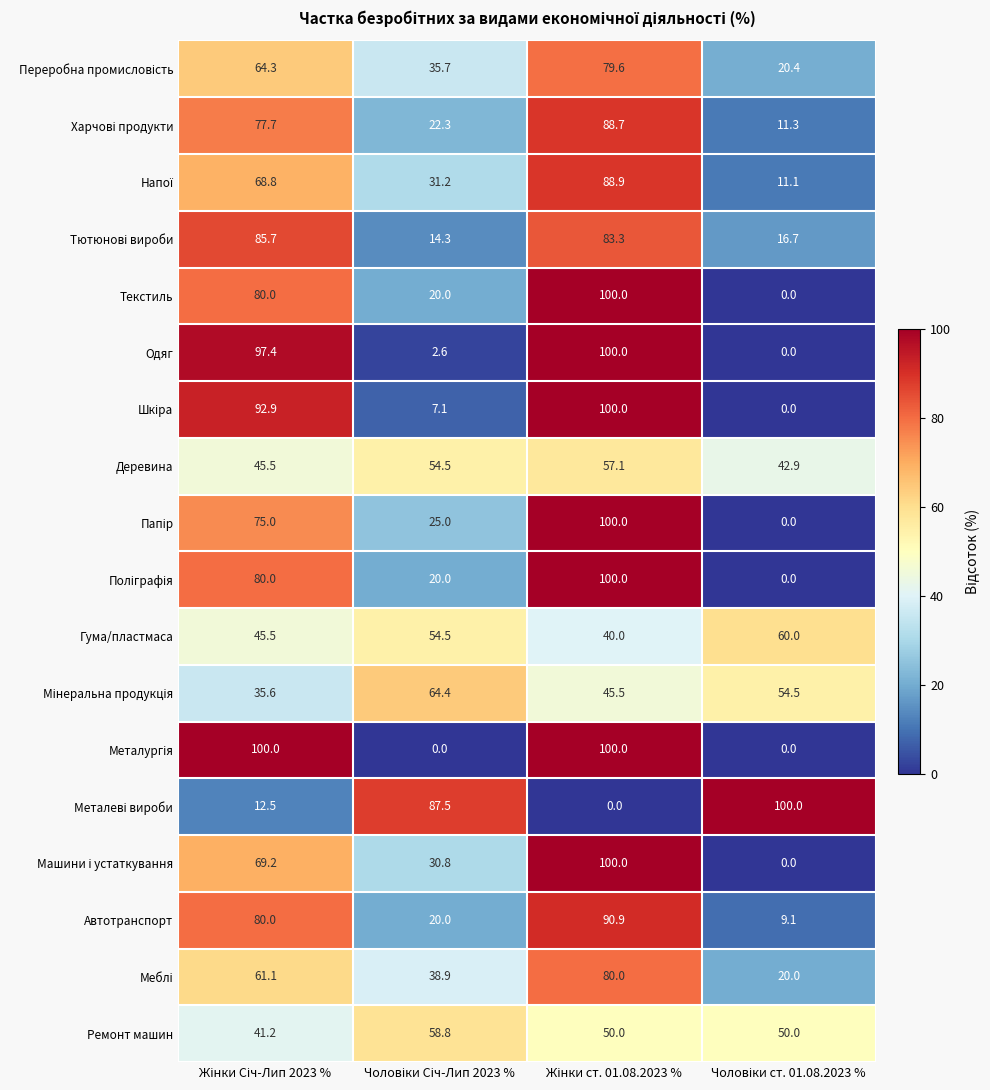

How many series are shown in this chart?

18